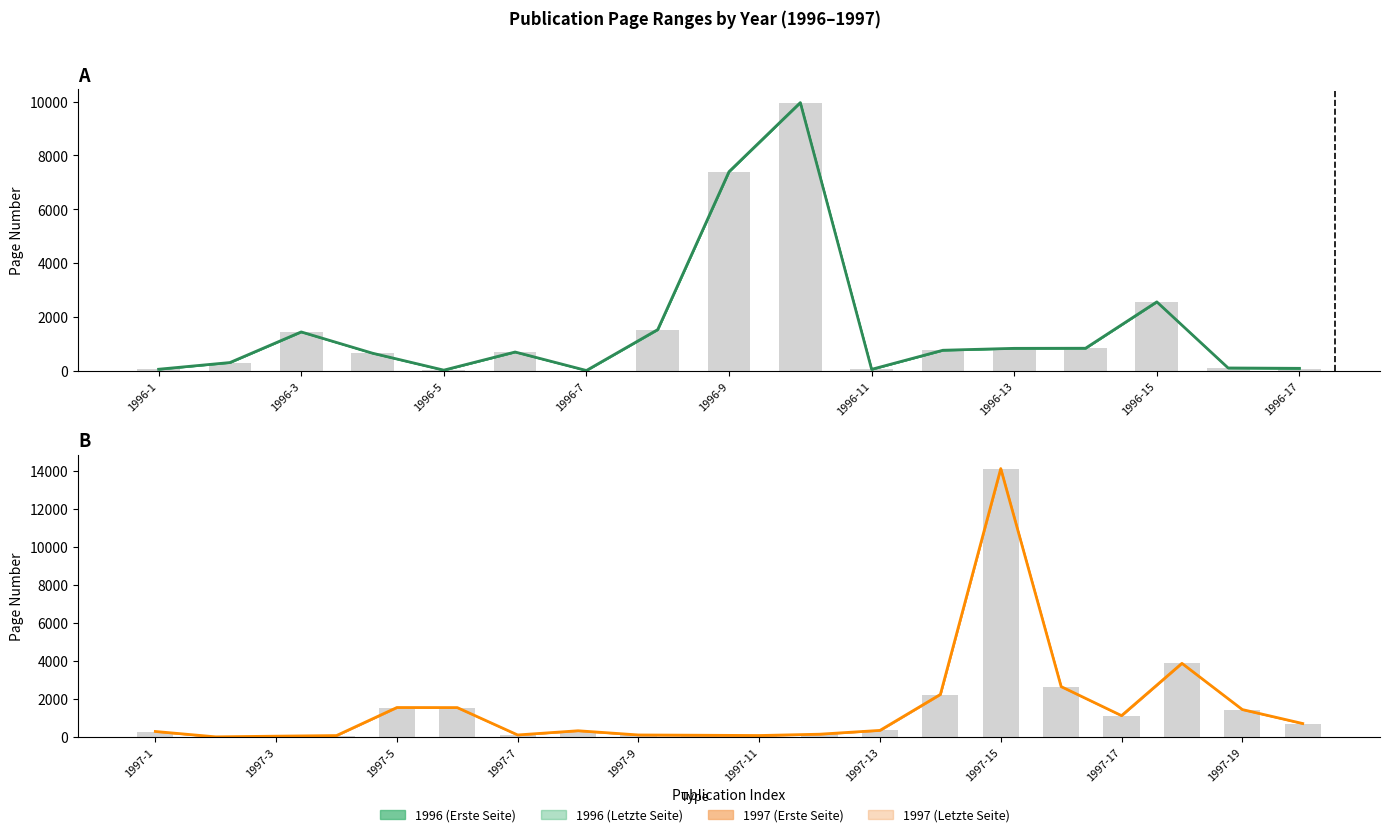

The value at 13 is 3480.7. True or false?

False